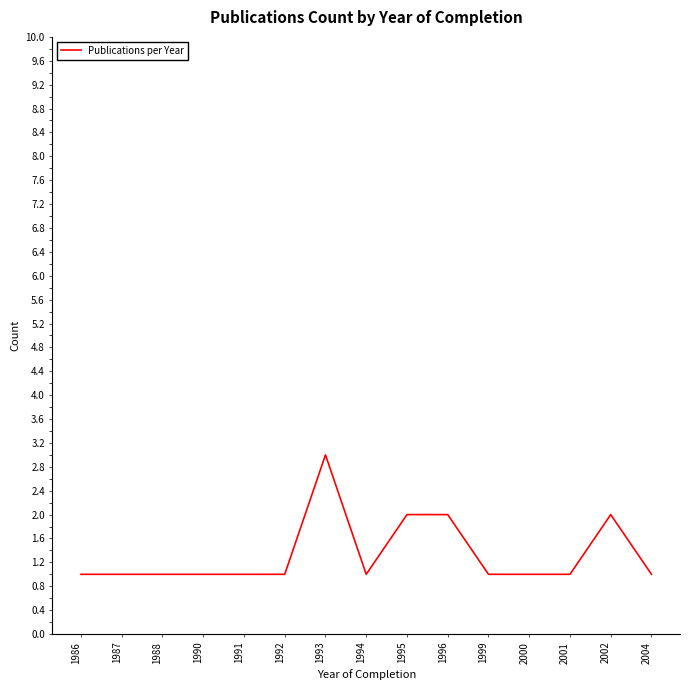

Between 1987 and 2002, which is larger?

2002